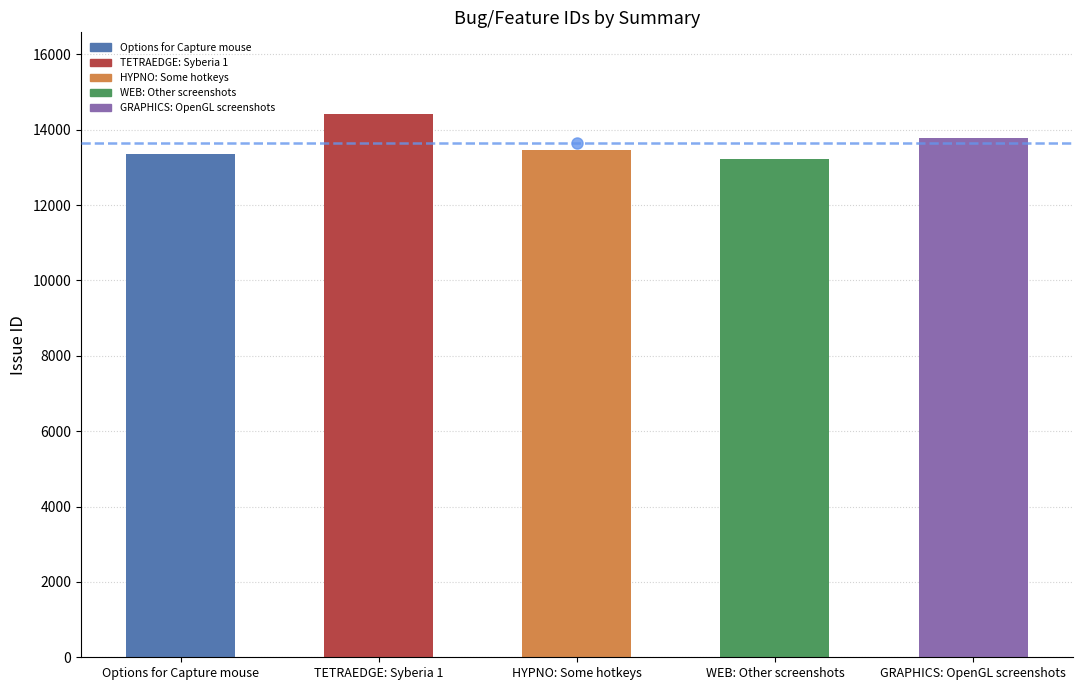

What is the difference between the values at HYPNO: Some hotkeys and Options for Capture mouse?

117